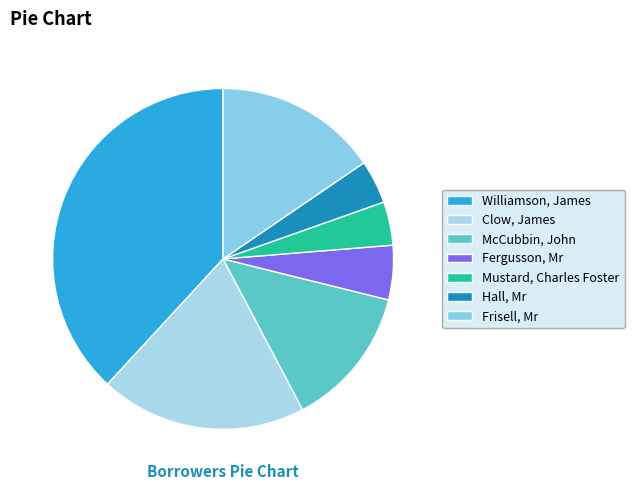

What is the smallest slice in the pie chart?

Mustard, Charles Foster